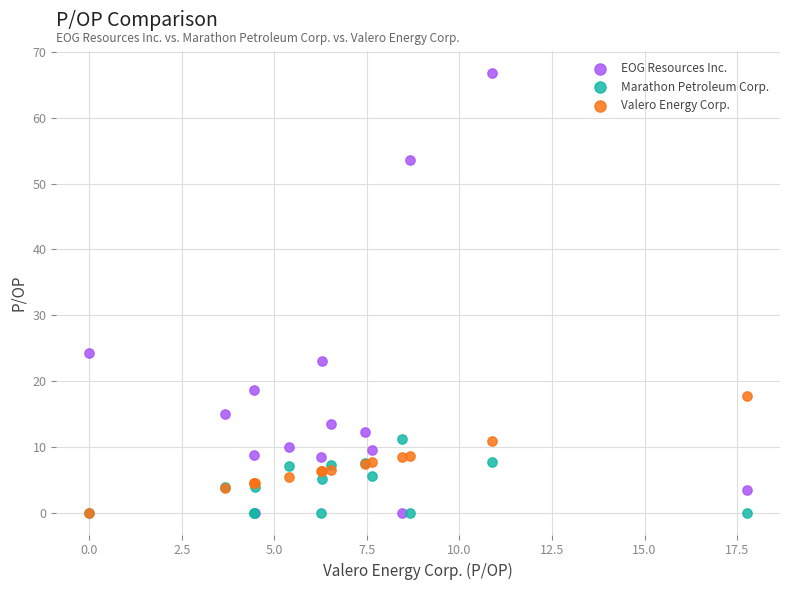

Which series has the largest Y range (max minus min)?

EOG Resources Inc.